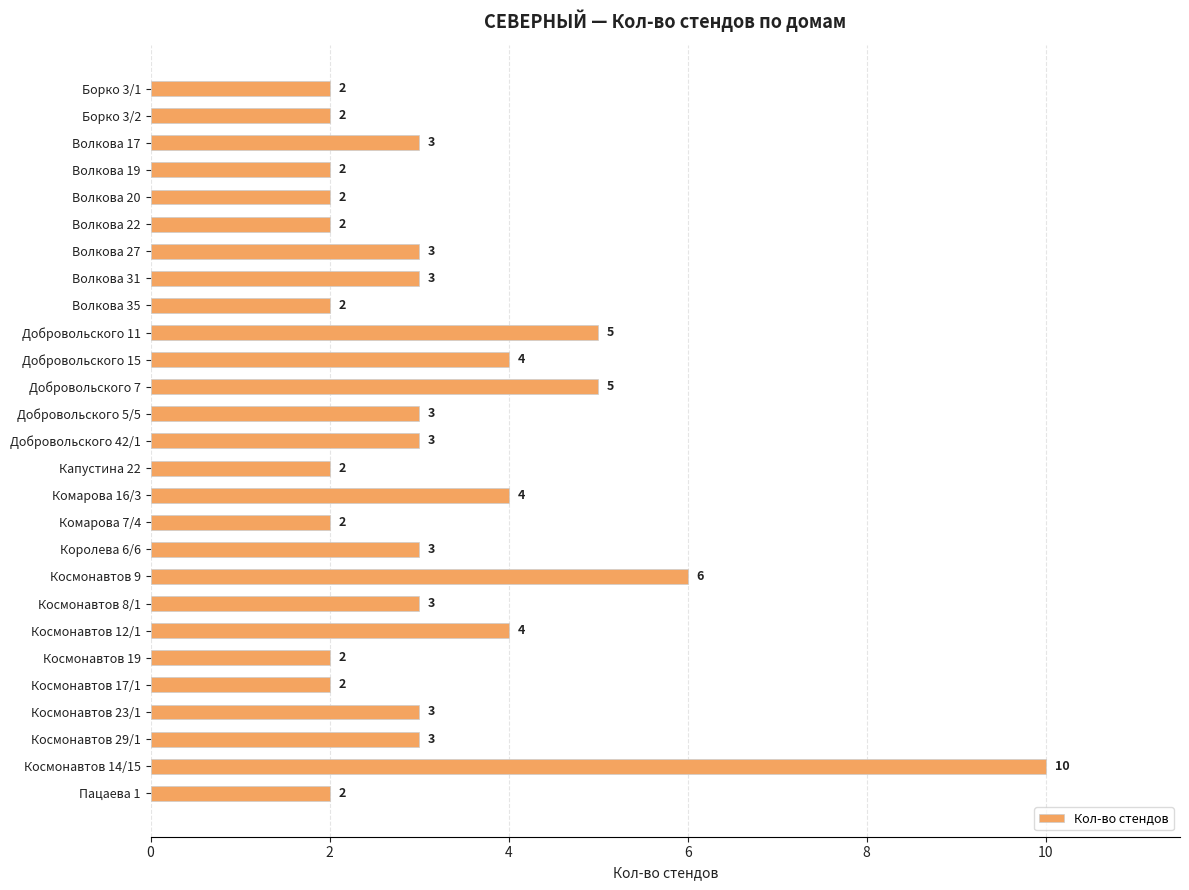

How many values are between 2 and 4?

23